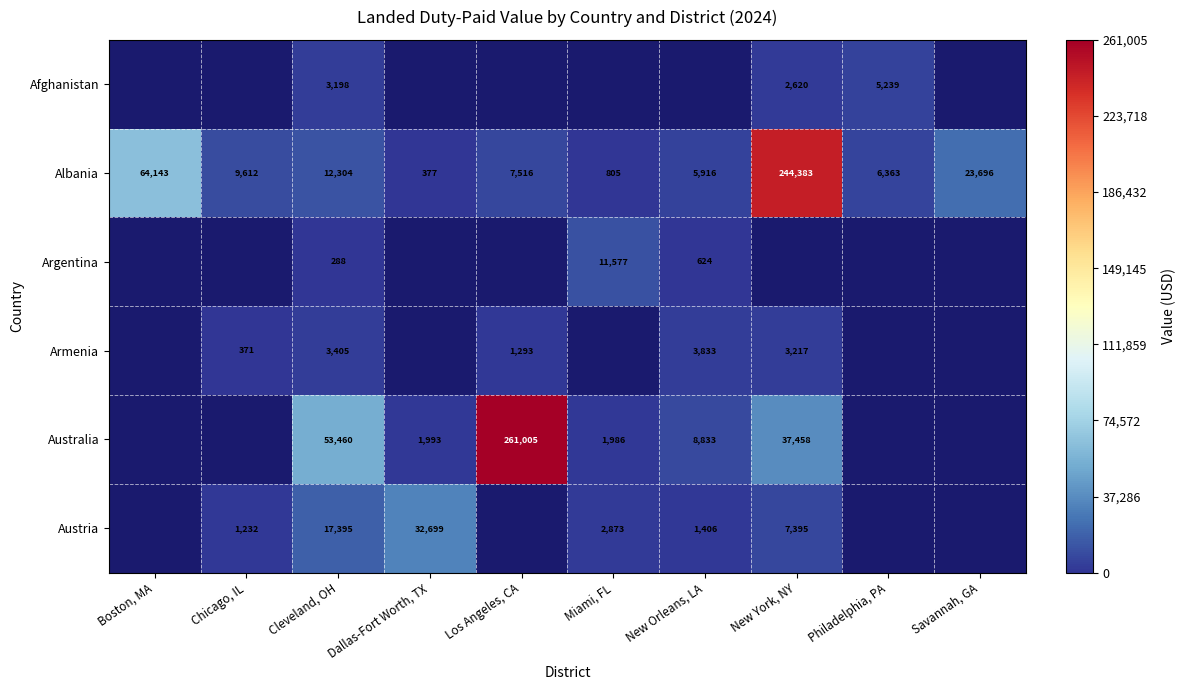

True or false: Armenia has a value of 624 at Chicago, IL.

False